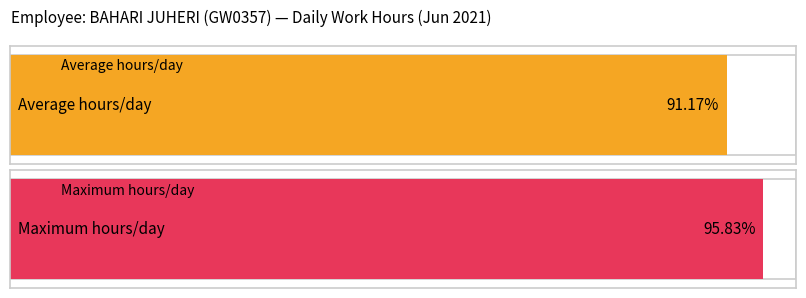

Are the bars horizontal?

Yes